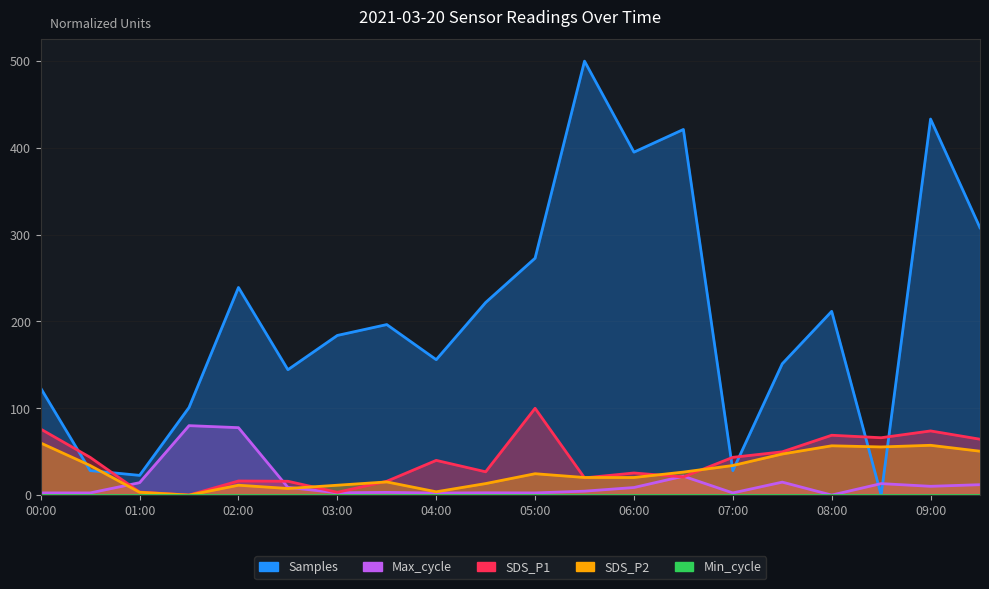

How many values in SDS_P1 are above zero?

19